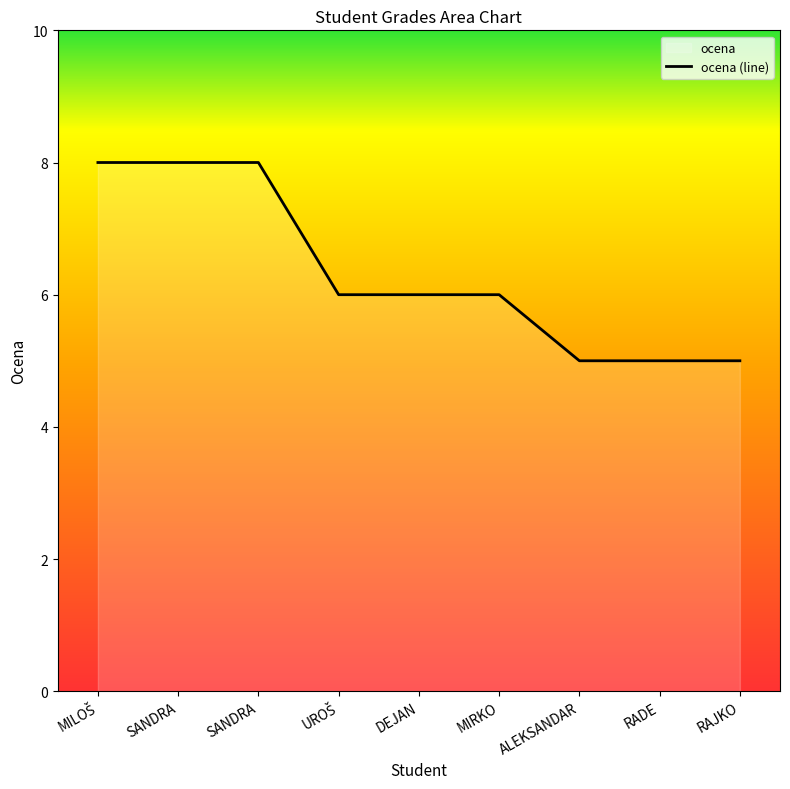

Which has a higher value, RADE or MIRKO?

MIRKO